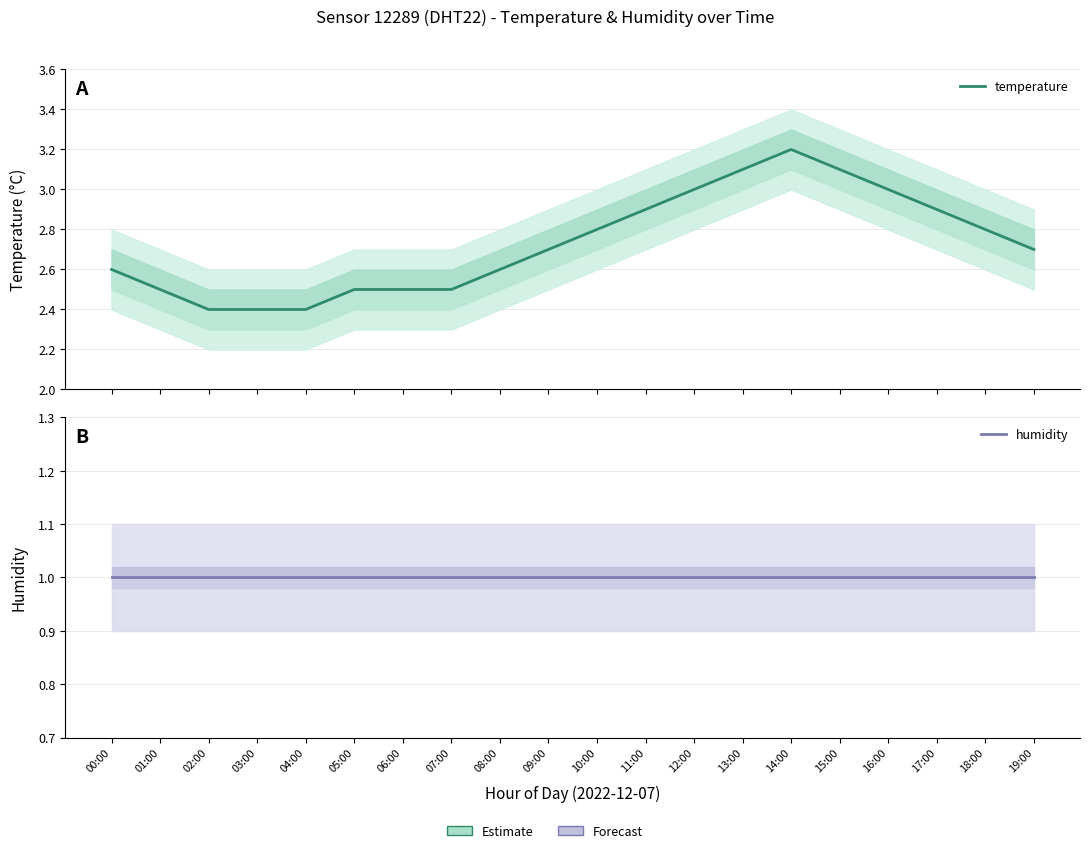

Which series has the largest total across all categories?

temperature